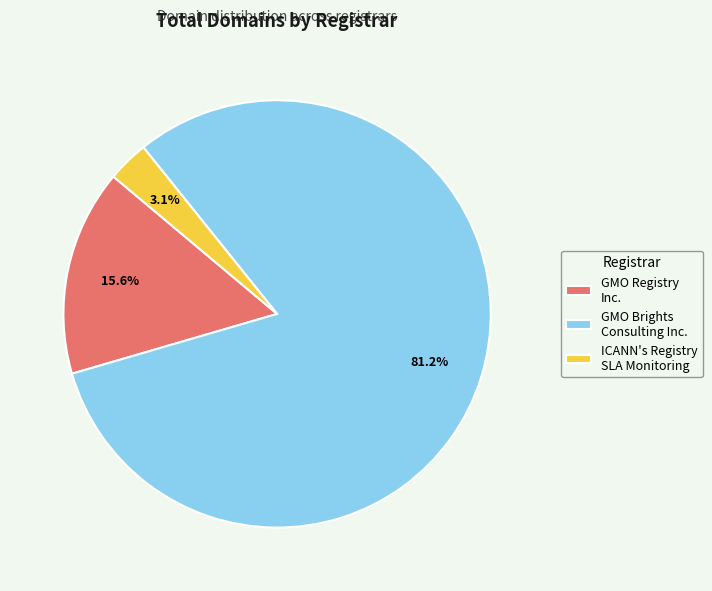

To the nearest percent, what is the difference between the largest and smallest slice percentages?

78%